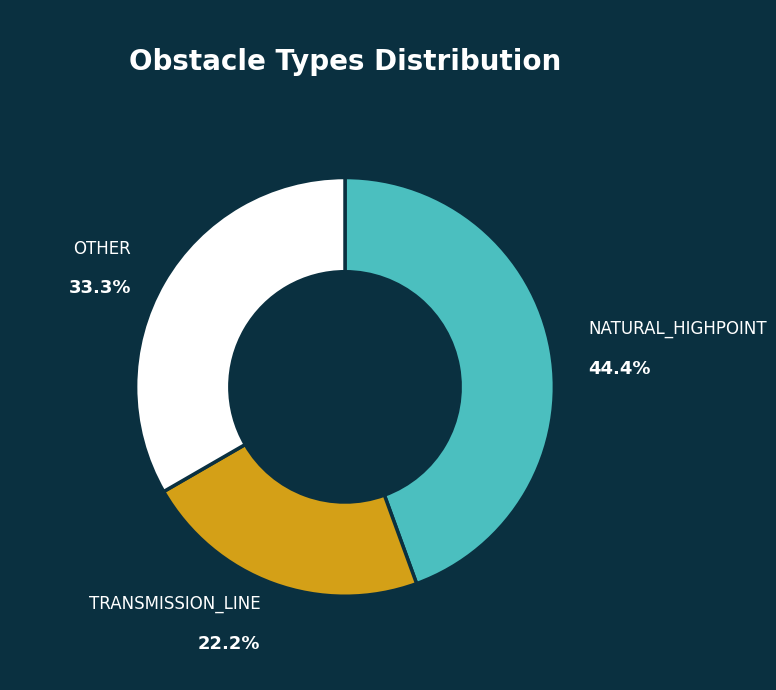

Which has a higher value, TRANSMISSION_LINE or NATURAL_HIGHPOINT?

NATURAL_HIGHPOINT